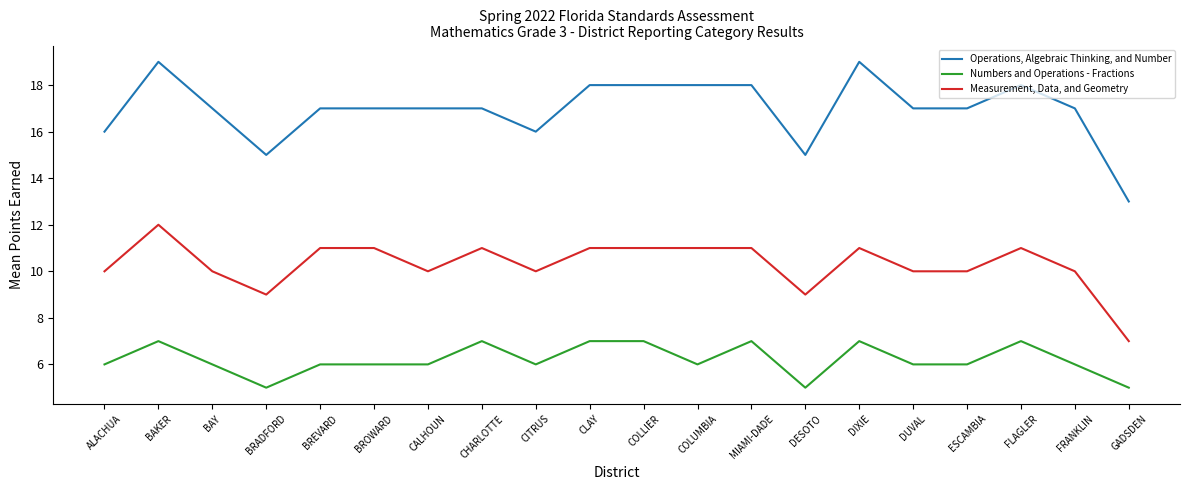

True or false: Measurement, Data, and Geometry has a value of 12 at BAKER.

True